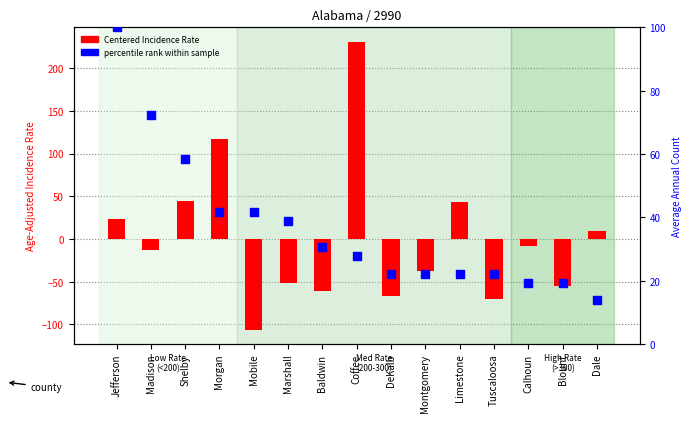

Which series has the largest Y range (max minus min)?

Centered Rate (vs mean)